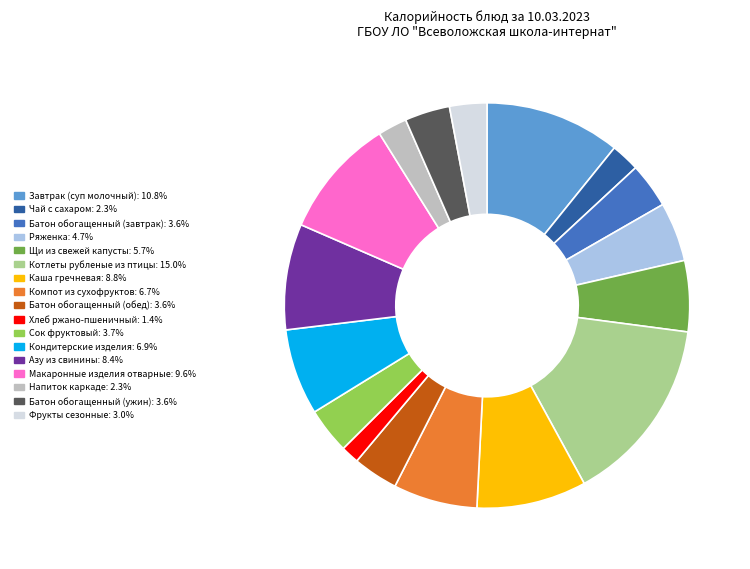

How many segments does this pie chart have?

17